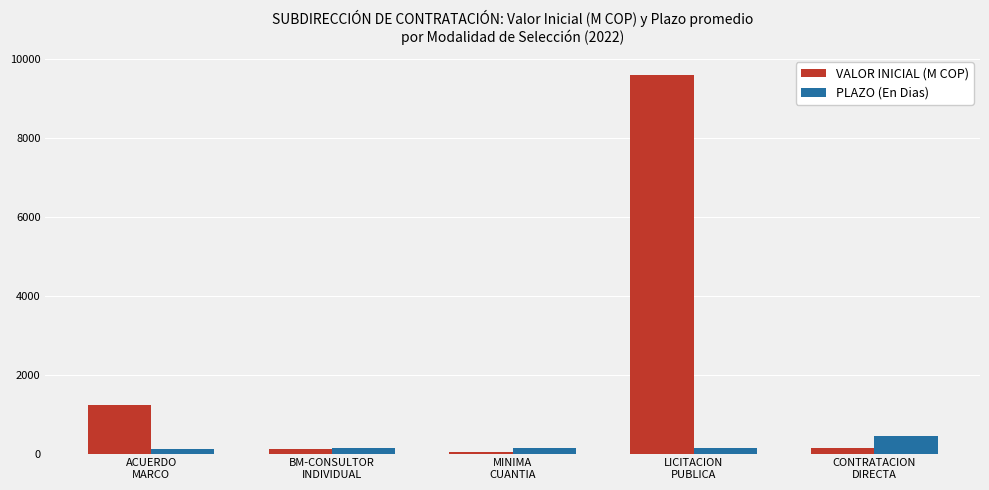

What is the sum of all VALOR INICIAL (M COP) values?

11109.0